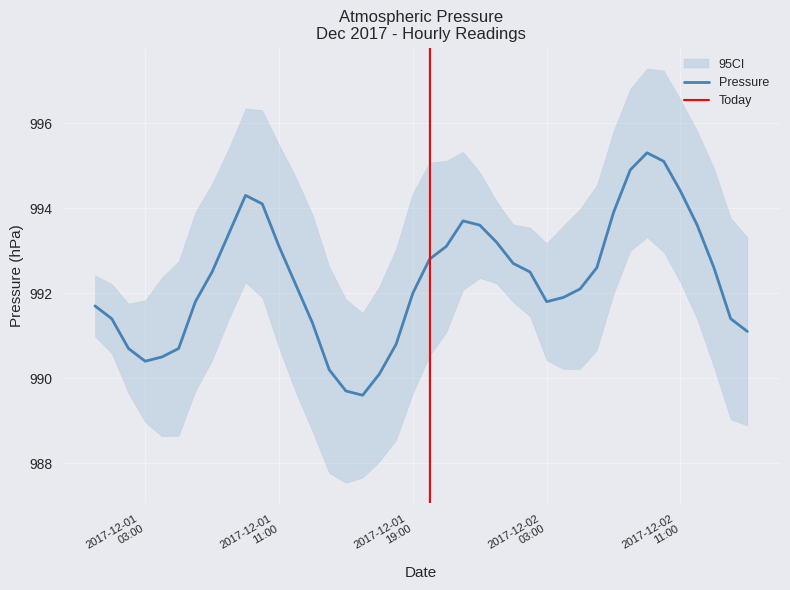

What is the ratio of the value at 2017-12-02 06:00 to the value at 2017-12-01 05:00?

1.0